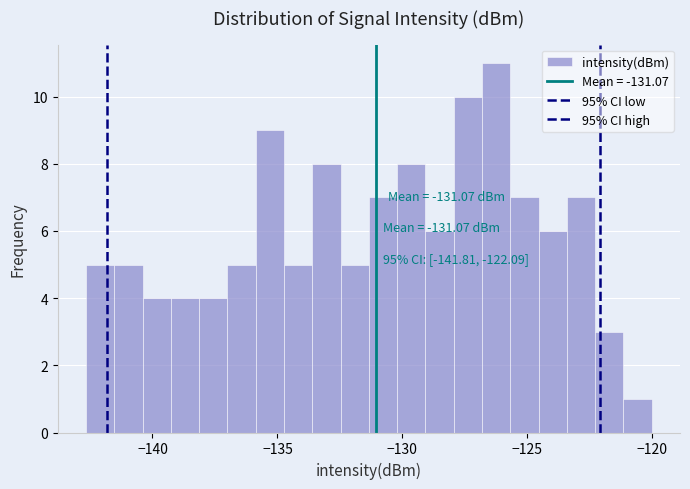

Around what value on the x-axis is the tallest bar? Give the approximate position of its centre, as read against the axis.

-126.0